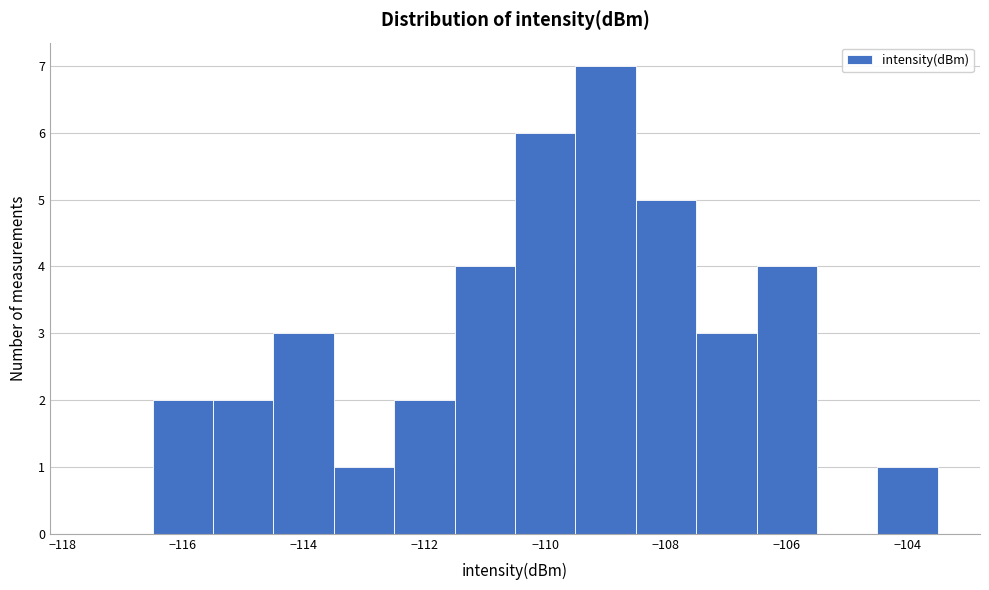

Reading left to right, transcribe this chart: for each bar, give the range it covers on the x-axis and its height. Neither the bar edges nor the heights are printed on the chart, so give them approximately, as read against the axes.

-117.5 to -116.5: 0
-116.5 to -115.5: 2
-115.5 to -114.5: 2
-114.5 to -113.5: 3
-113.5 to -112.5: 1
-112.5 to -111.5: 2
-111.5 to -110.5: 4
-110.5 to -109.5: 6
-109.5 to -108.5: 7
-108.5 to -107.5: 5
-107.5 to -106.5: 3
-106.5 to -105.5: 4
-105.5 to -104.5: 0
-104.5 to -103.5: 1